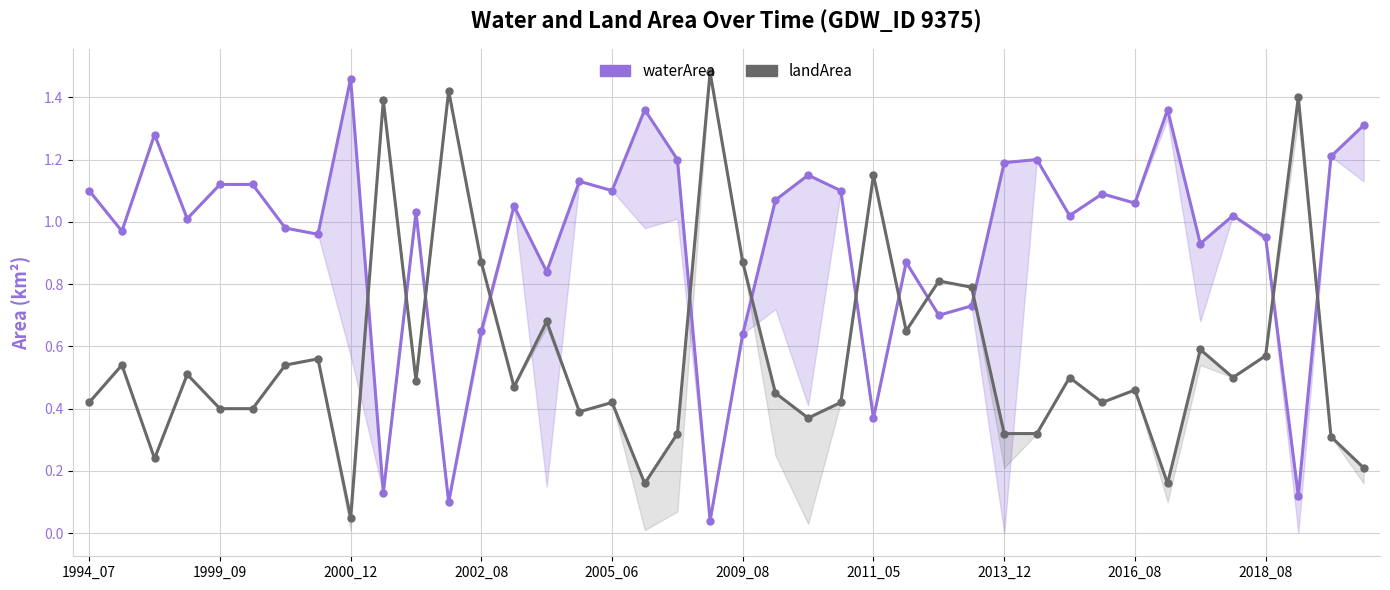

Is it true that waterArea equals 1.3 at 30?

False